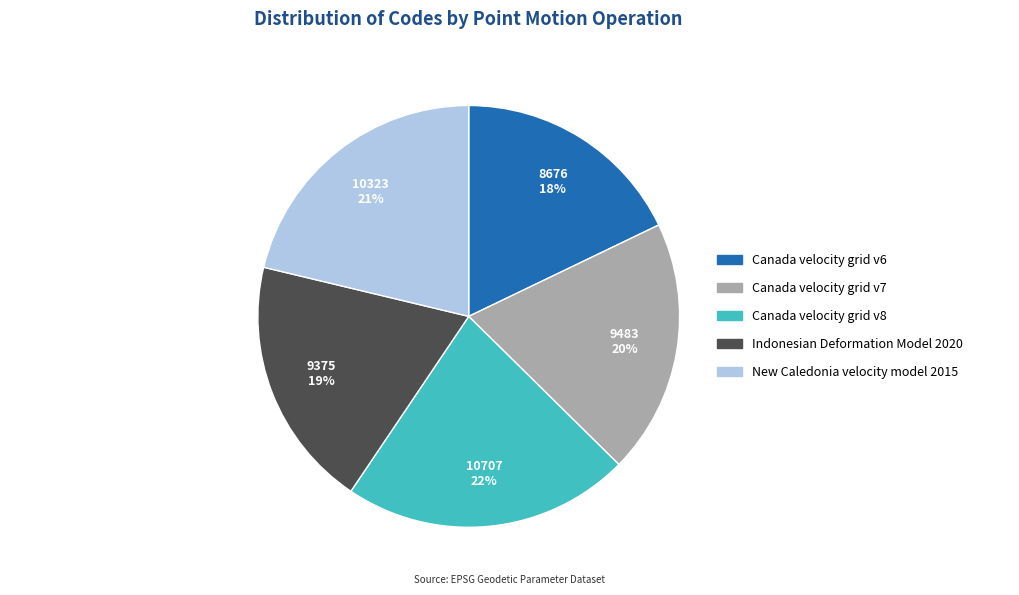

Which has a higher value, Canada velocity grid v7 or Canada velocity grid v8?

Canada velocity grid v8